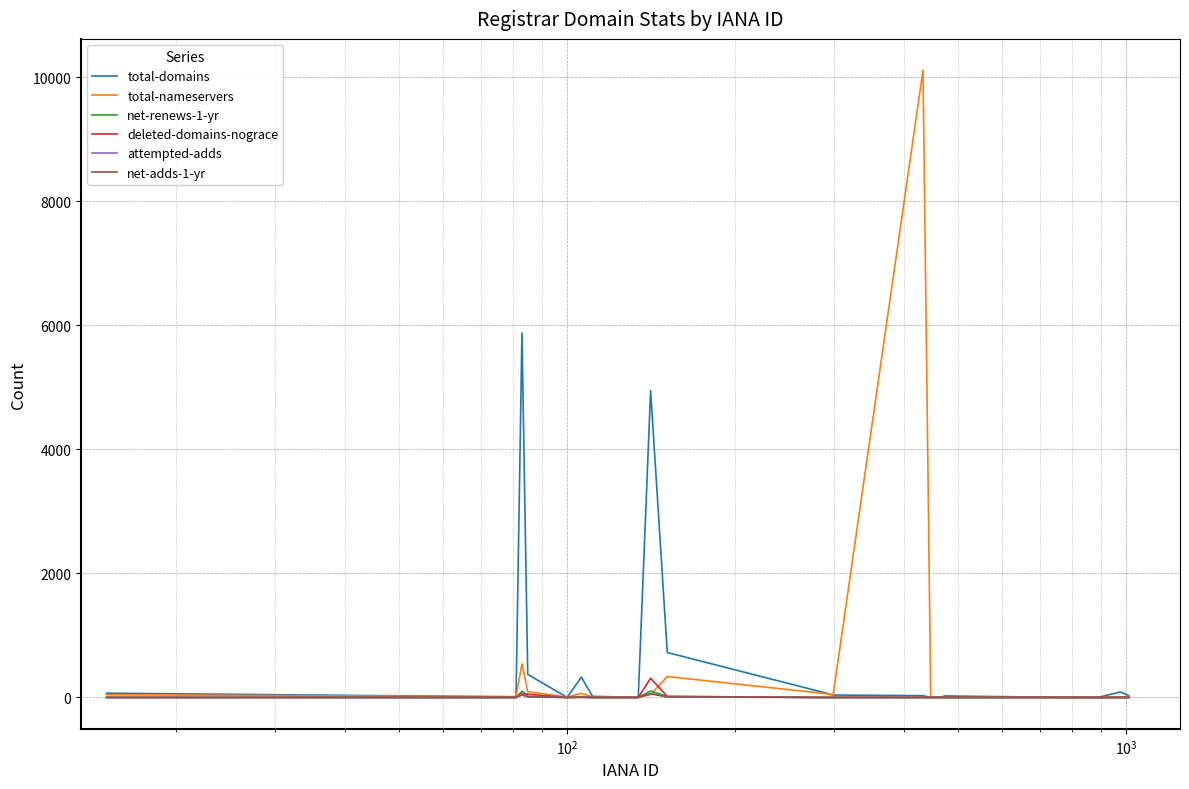

What is the greatest value displayed?

10111